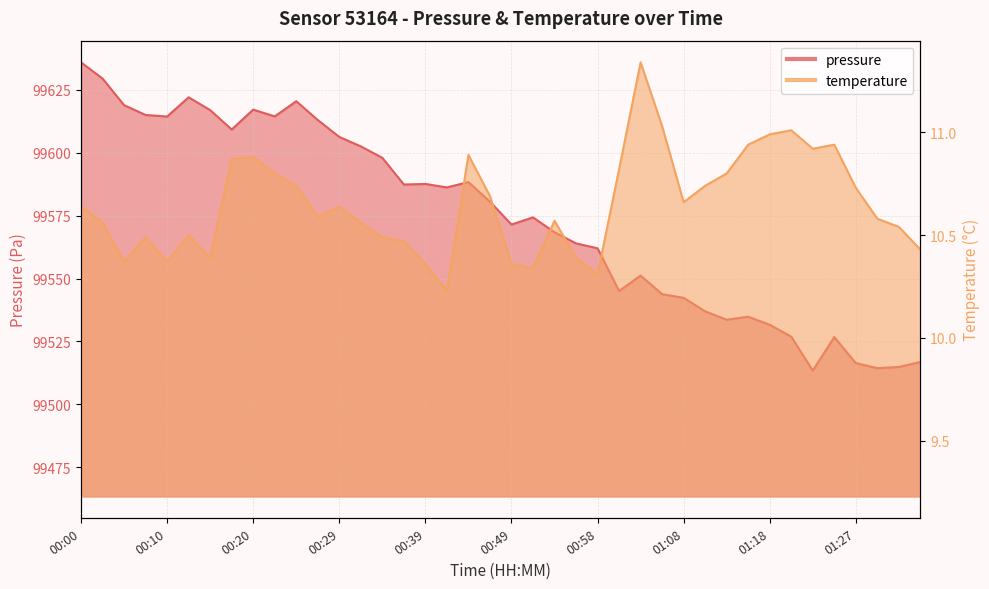

What is the average value of the pressure series?

99573.8